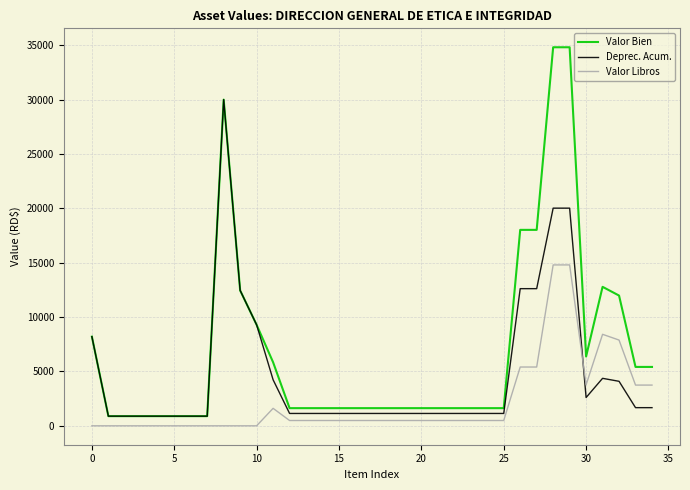

After their last crossing, which series has the higher values: Deprec. Acum. or Valor Libros?

Valor Libros